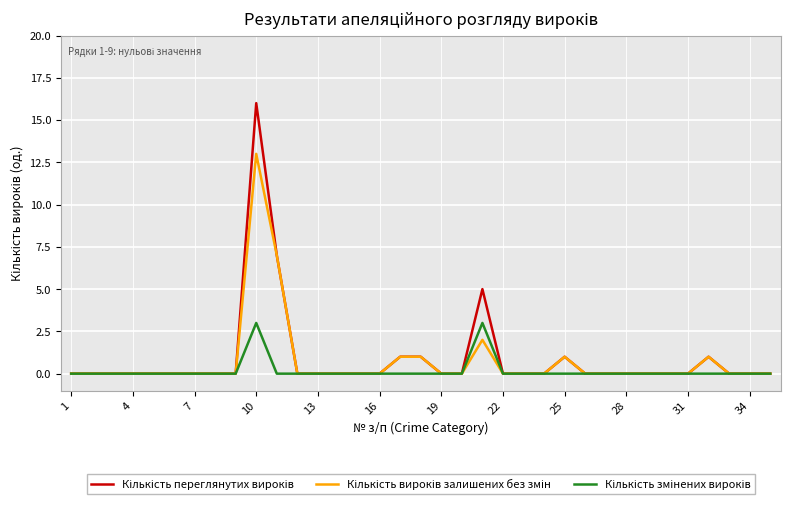

How many lines are shown in the chart?

3